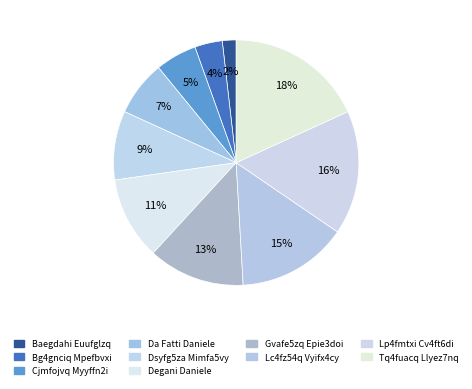

What is the largest slice in the pie chart?

Tq4fuacq Llyez7nq